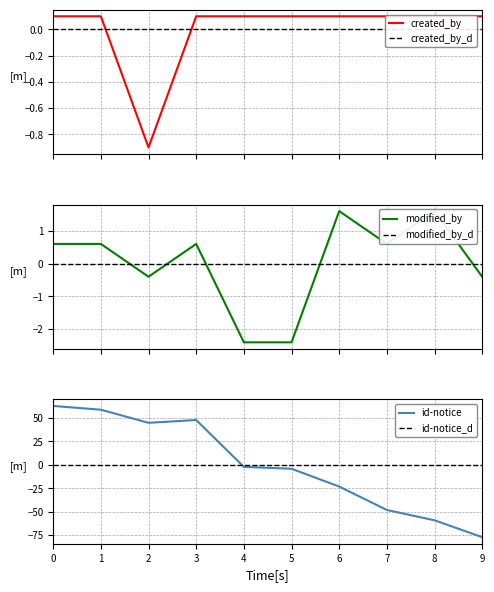

How many values in the created_by series are below 0?

1